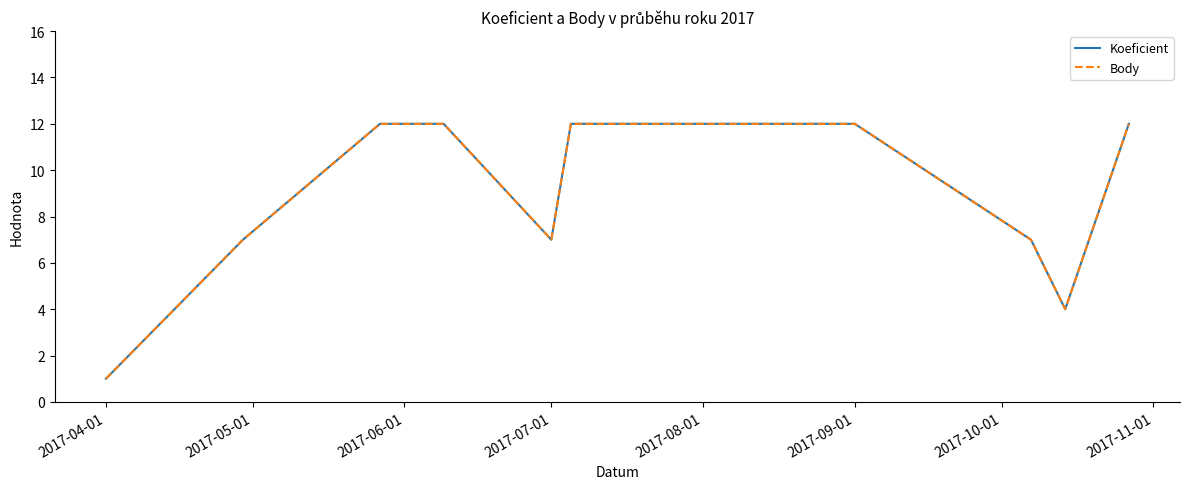

Does the chart have visible grid lines?

No